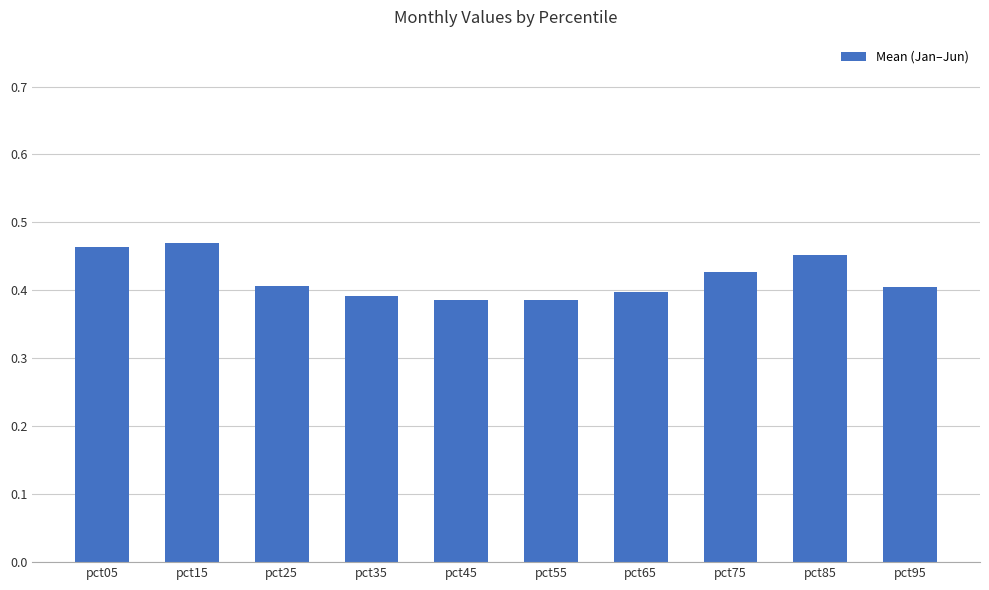

What is the sum of the values at pct95 and pct45?

0.8